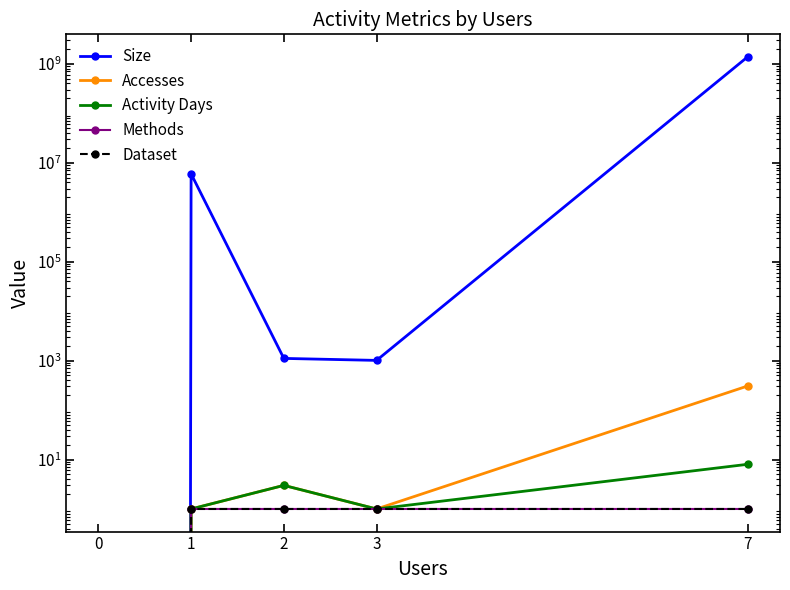

Count the number of data series in this chart.

5